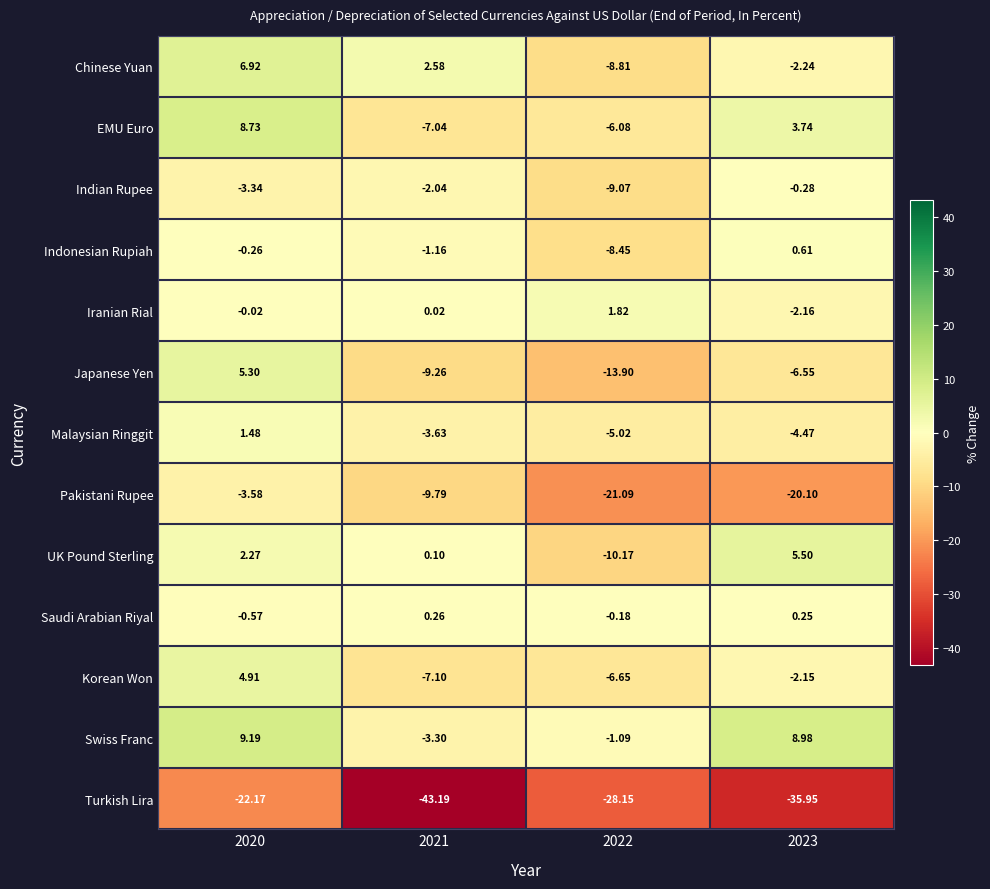

Which series has the widest spread of values?

Turkish Lira